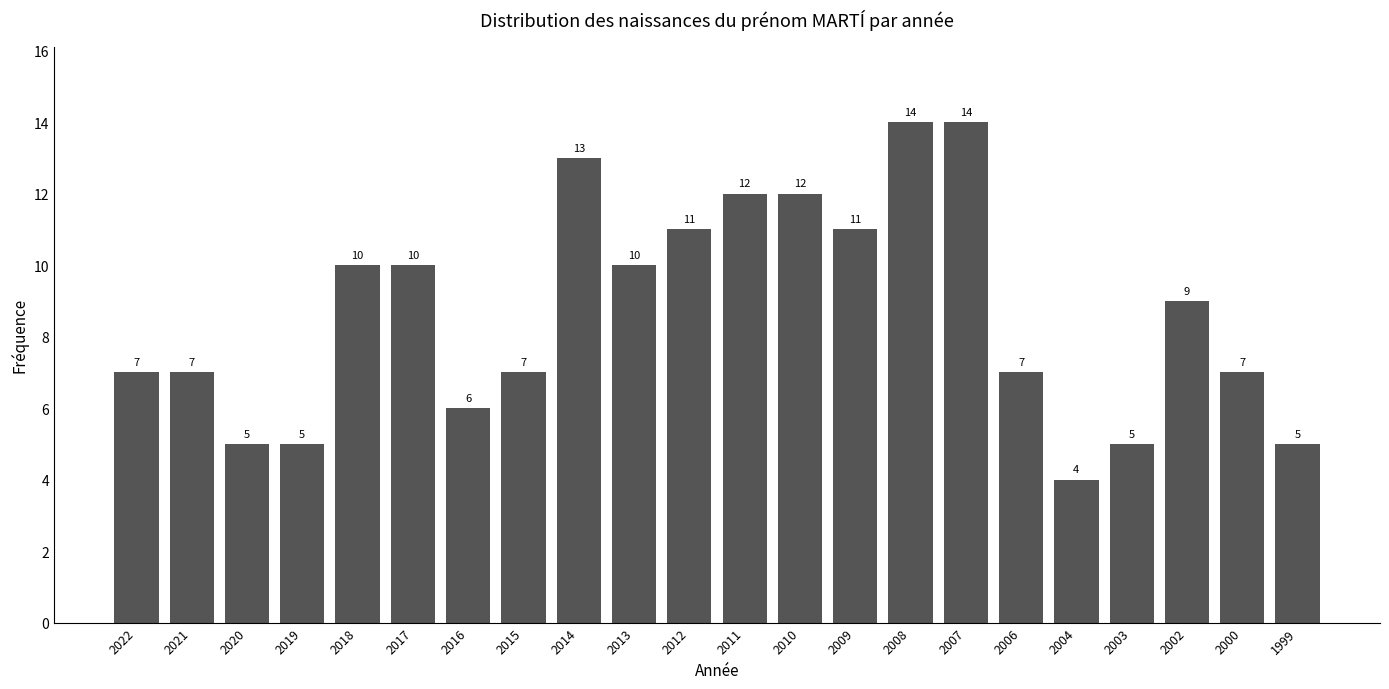

Reading left to right, what are all the values shown in this chart?

7	7	5	5	10	10	6	7	13	10	11	12	12	11	14	14	7	4	5	9	7	5